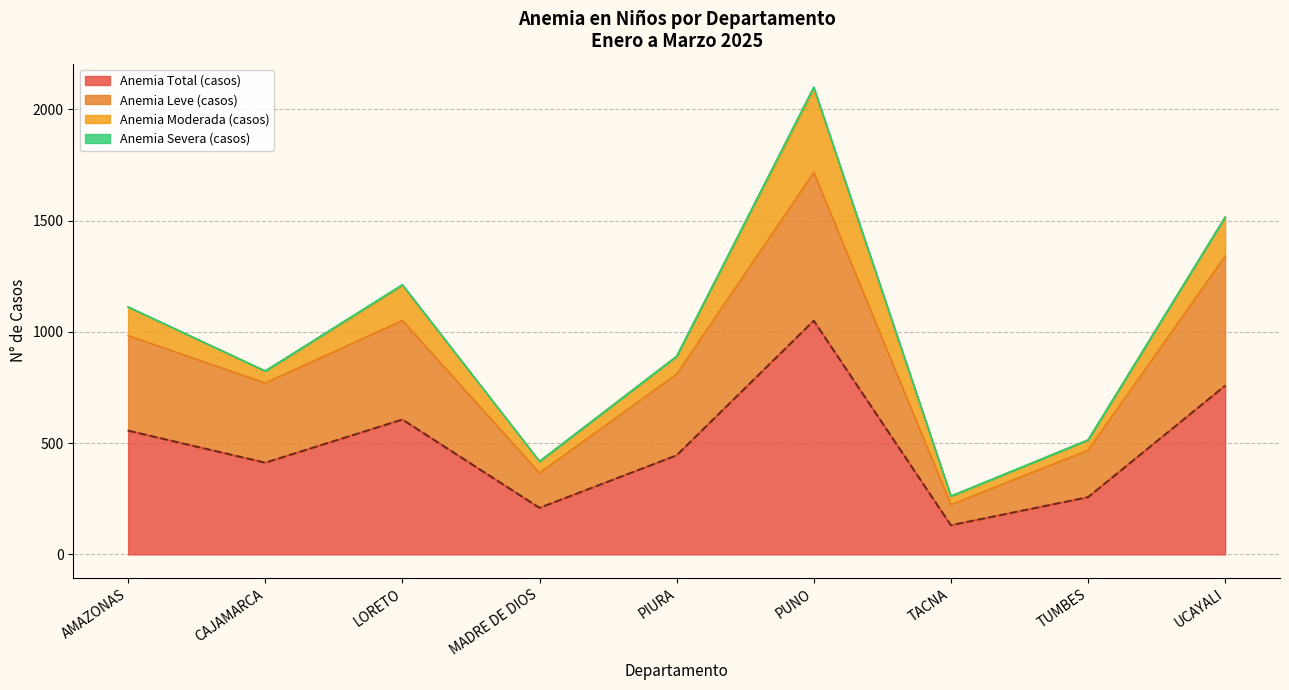

True or false: Anemia Total (casos) has a value of 257 at TUMBES.

True